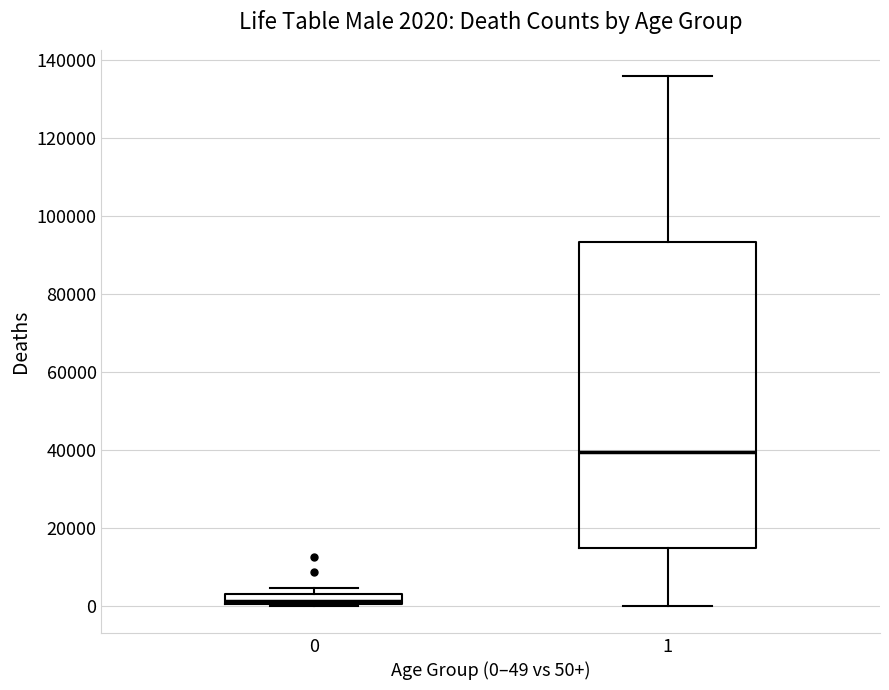

Comparing the boxes themselves (not the whiskers), which one is the tallest?

1